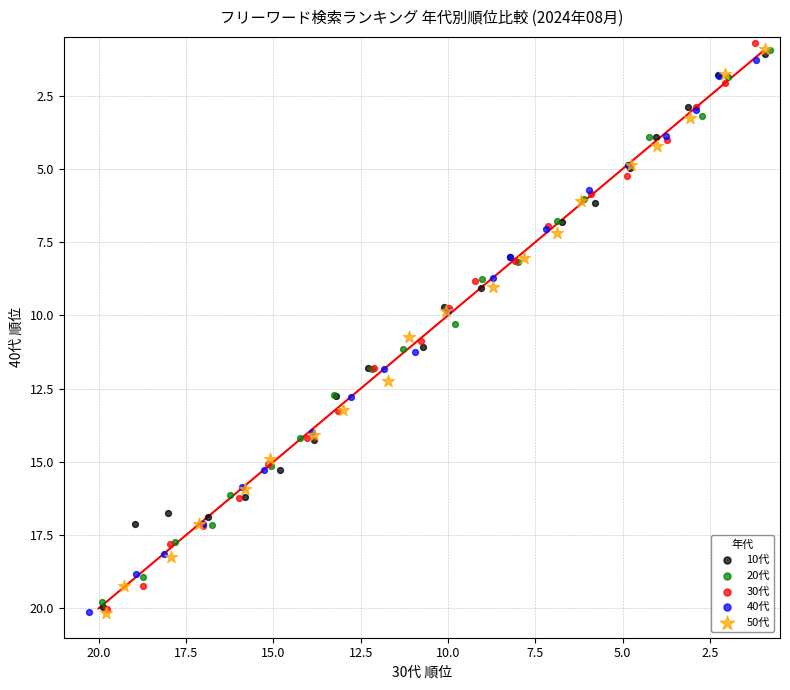

Which series has the widest spread of Y values?

30代